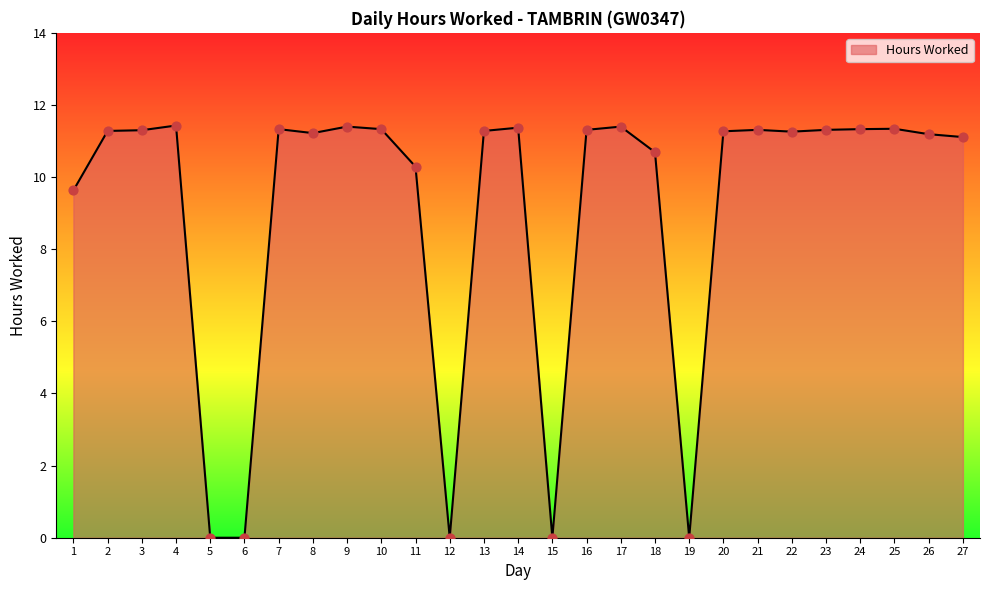

What is the change in value from 10 to 26?

-0.1